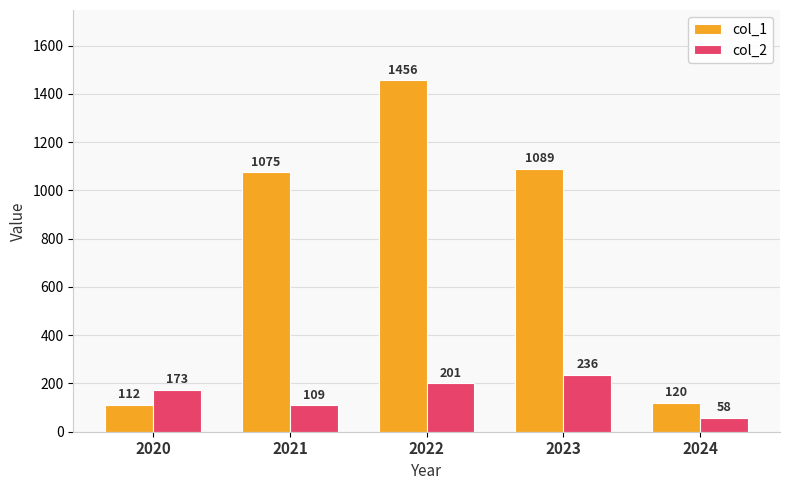

Are the bars grouped side by side (vs. stacked)?

Yes